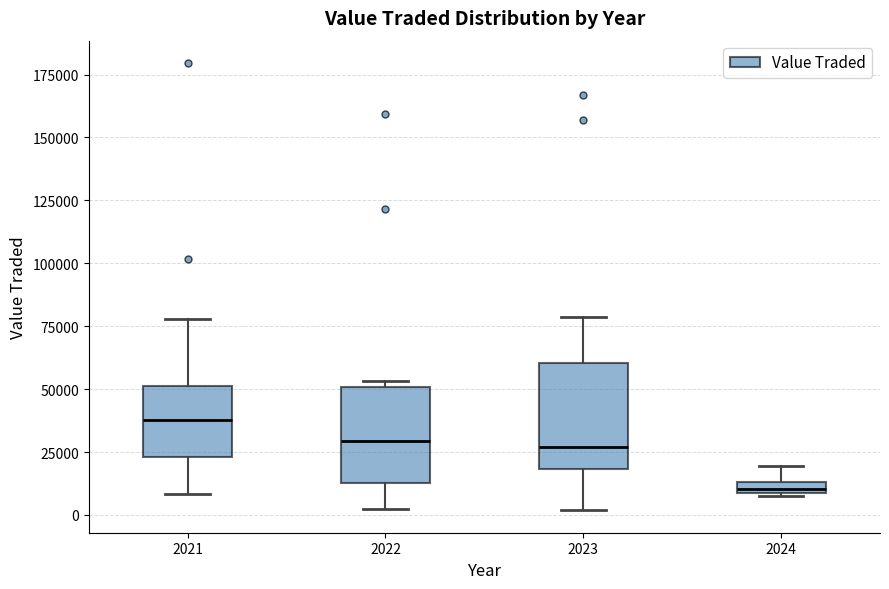

Where does the upper whisker of the box at x = 2024 end on the y-axis? The values are not printed on the chart, so give them approximately, as read against the axis.

20000